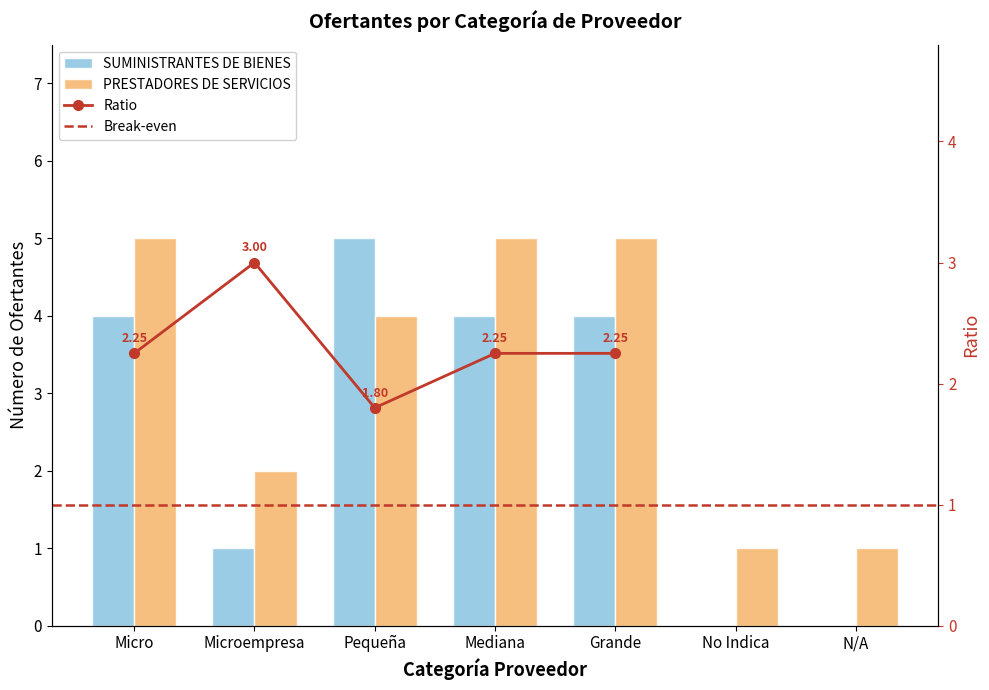

Are the bars horizontal?

No